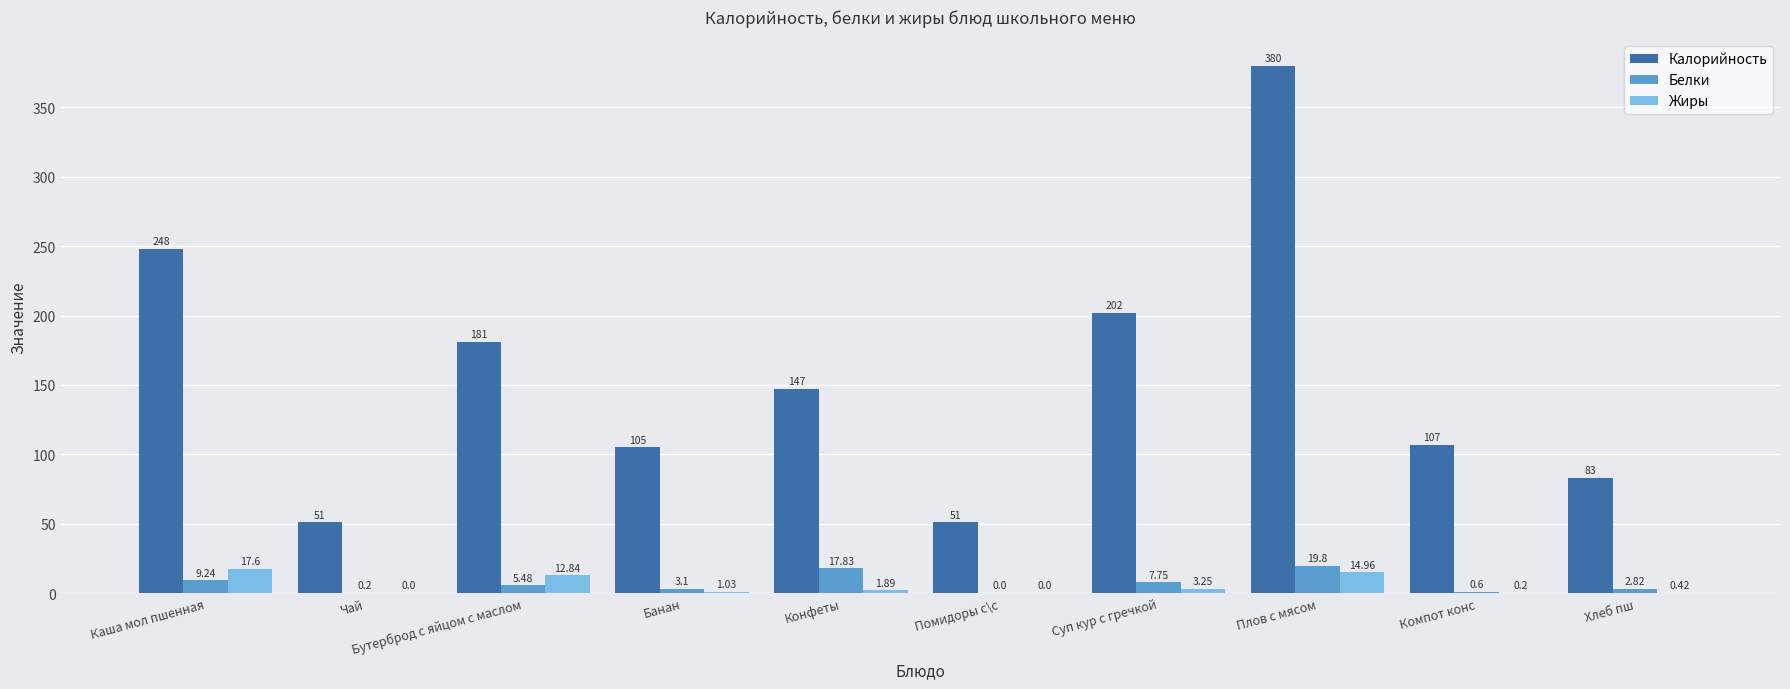

How many data points does each series have?

10